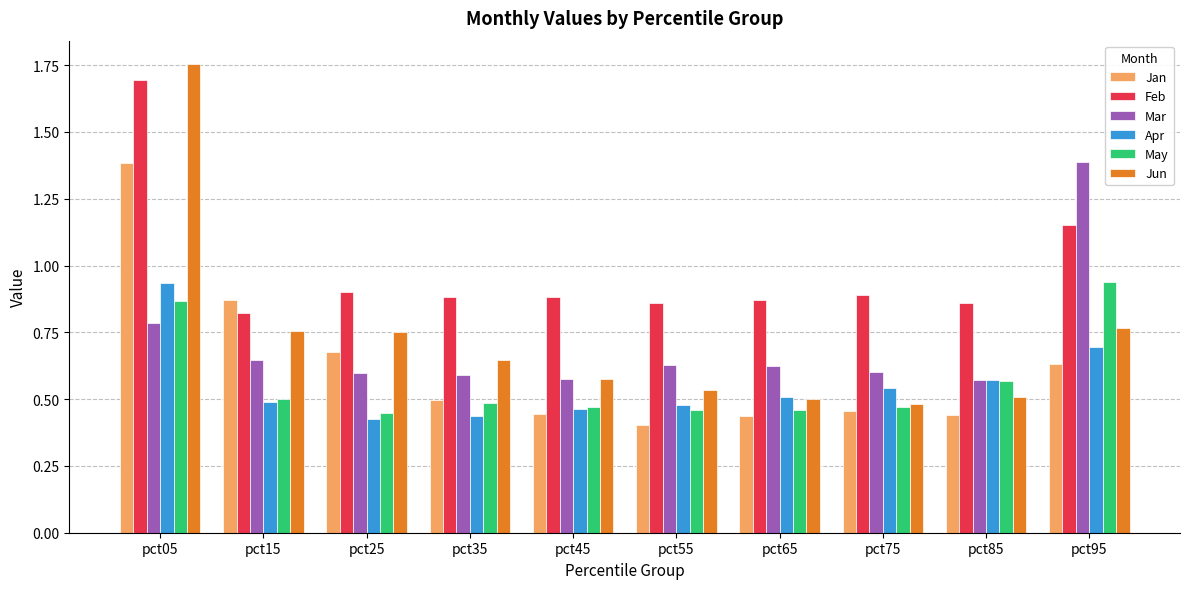

What is the difference between the Apr values at pct65 and pct85?

0.1